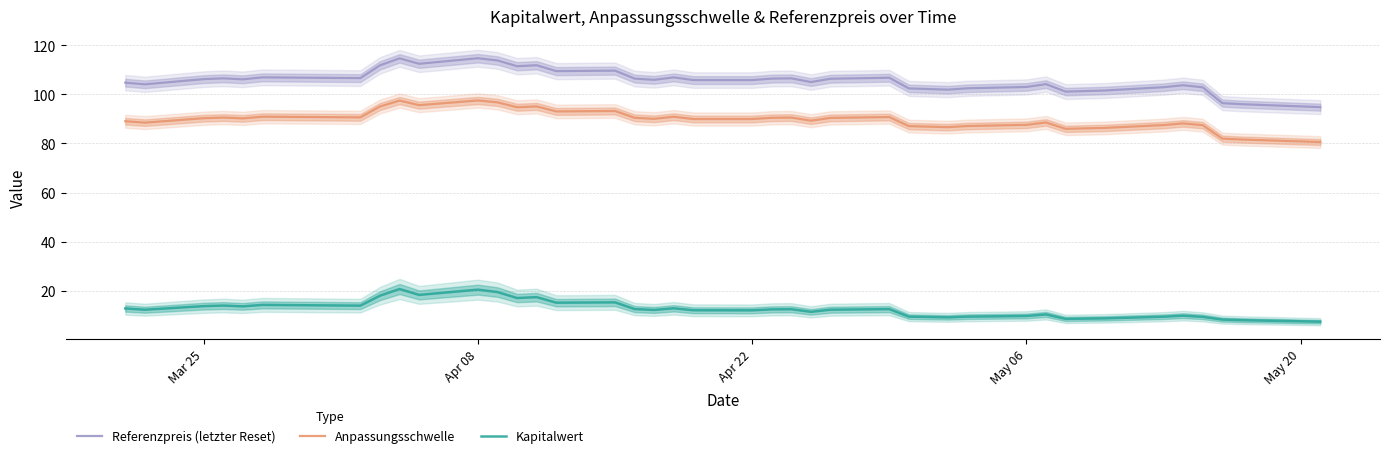

True or false: Anpassungsschwelle and Referenzpreis (letzter Reset) cross at least once.

False